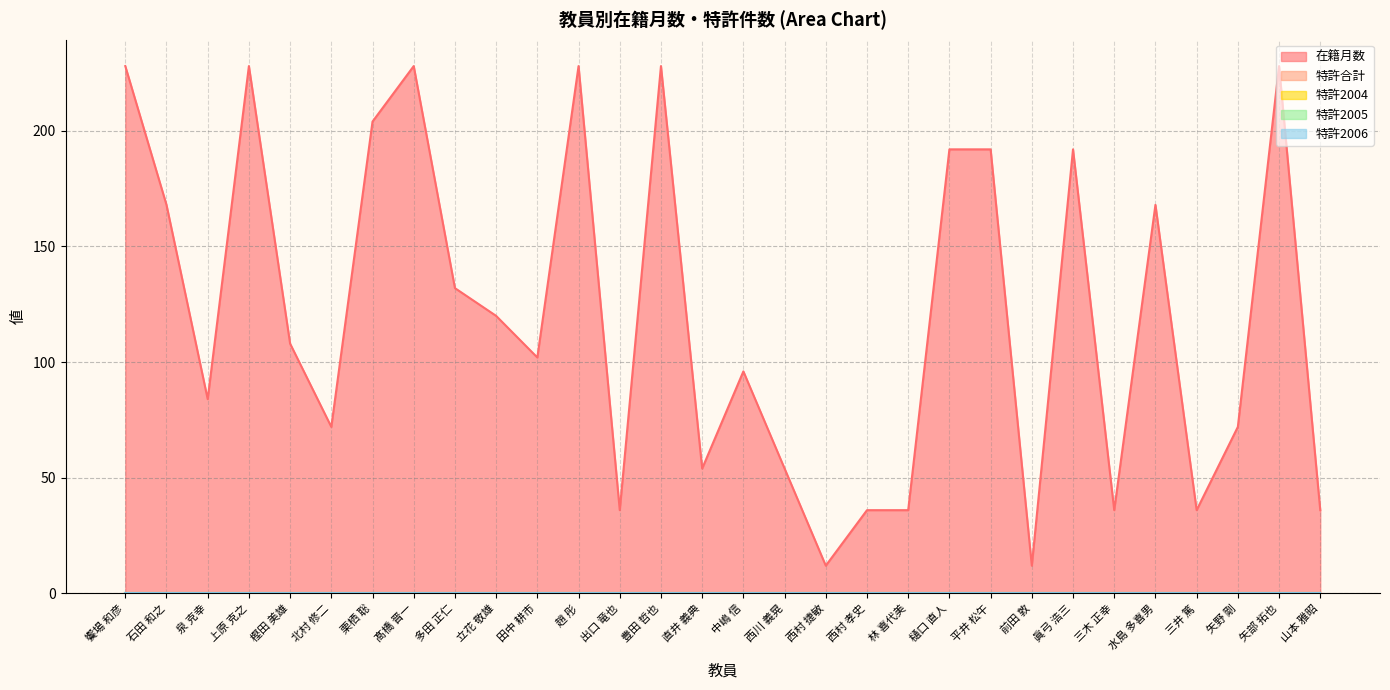

True or false: 特許2006 has more than 1 points higher than both neighbors.

False